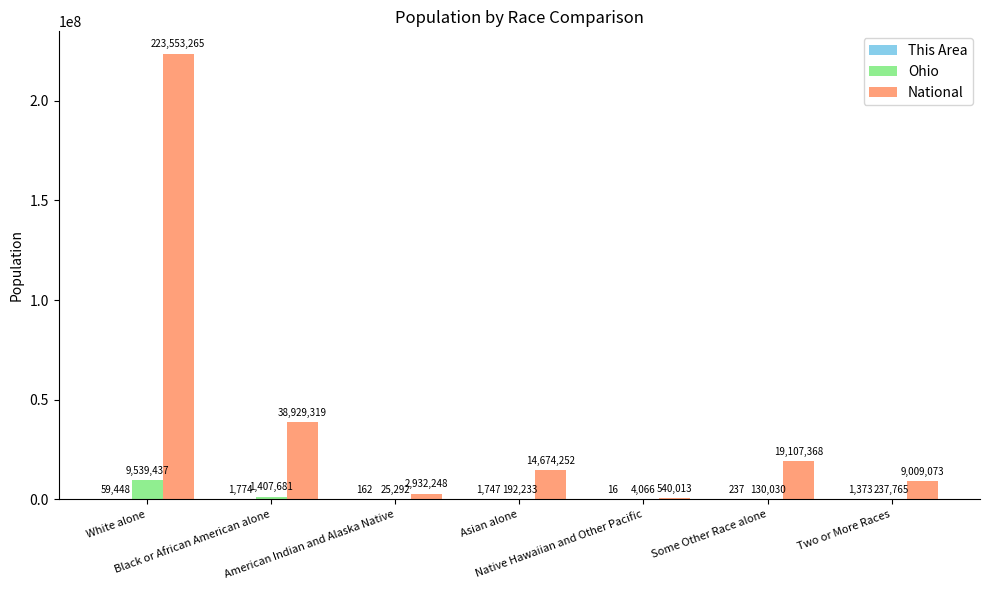

What is the sum of all Ohio values?

11536504